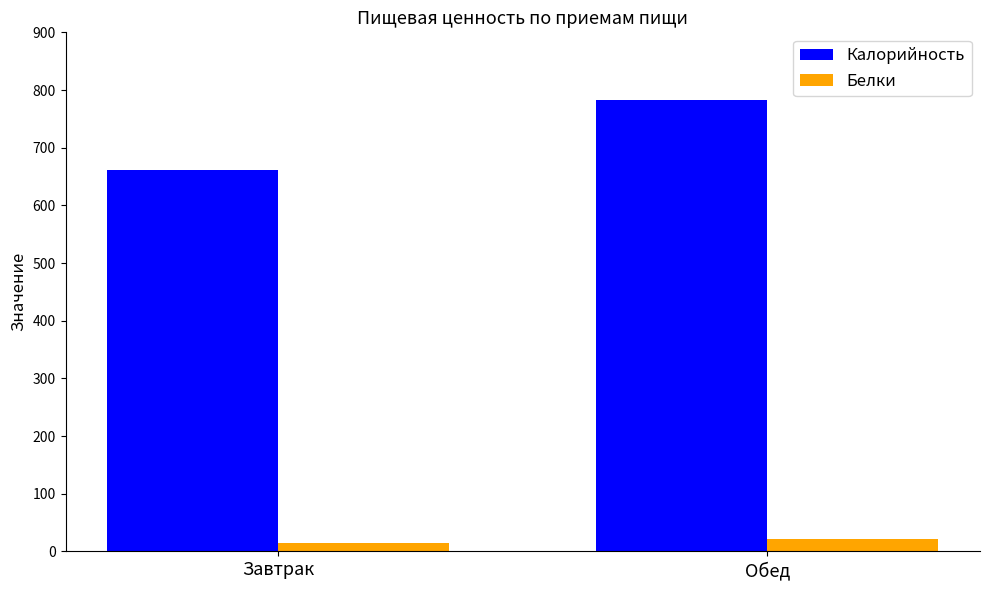

At which category is the sum across all series the highest?

Обед